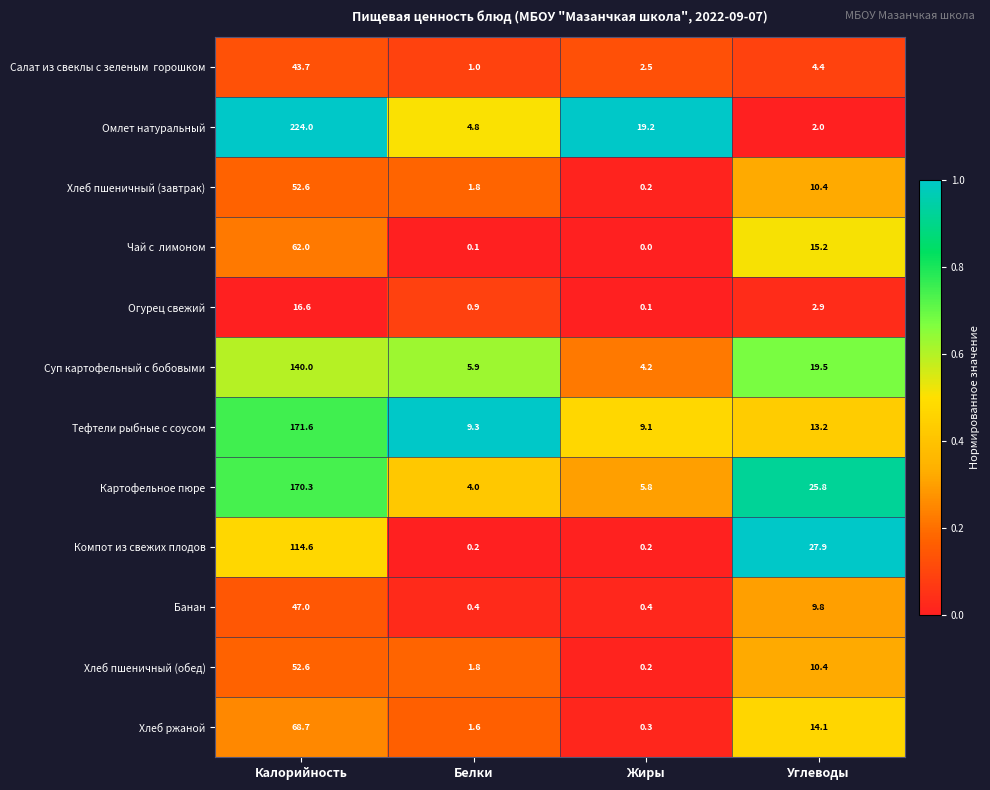

List the labels in order of Хлеб пшеничный (завтрак) value, smallest first.

Жиры, Белки, Углеводы, Калорийность